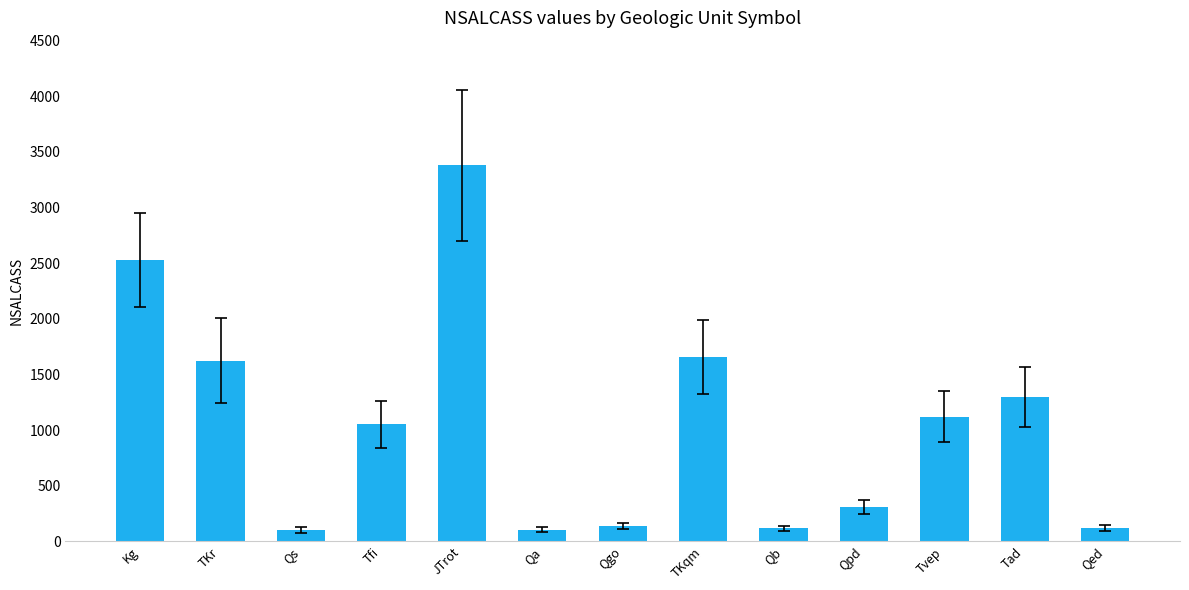

What is the difference between the maximum and minimum values?

3280